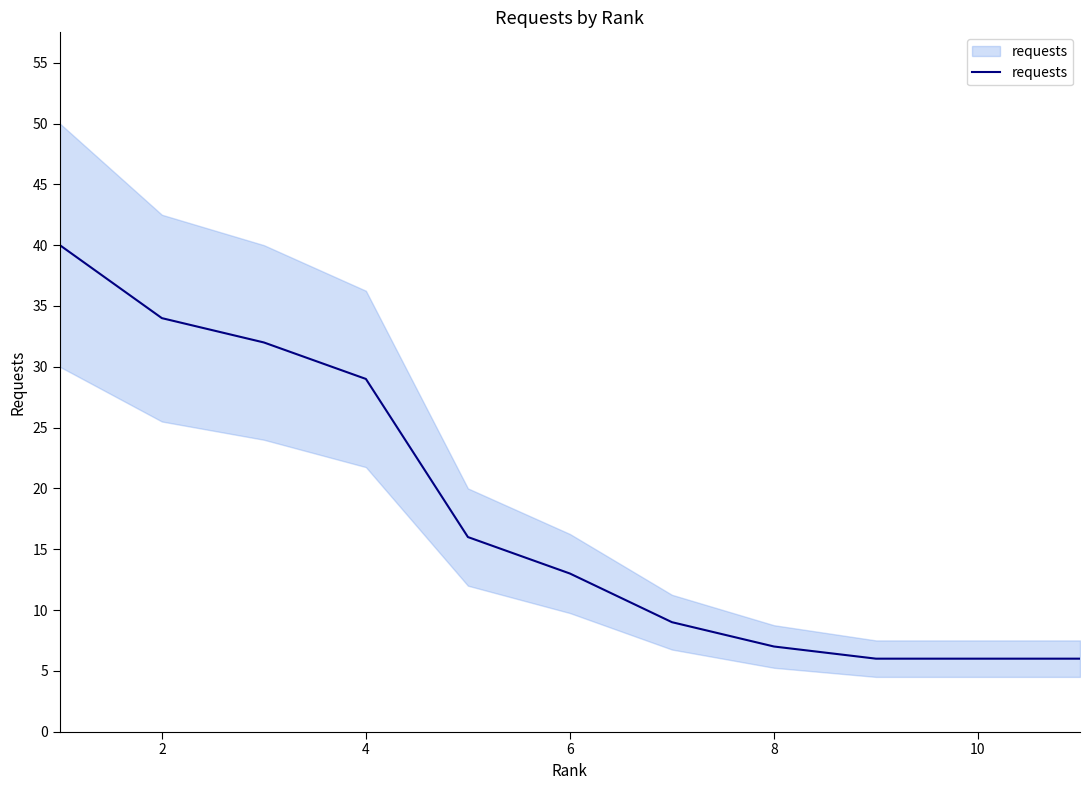

What is the difference between the maximum and second lowest values?

34